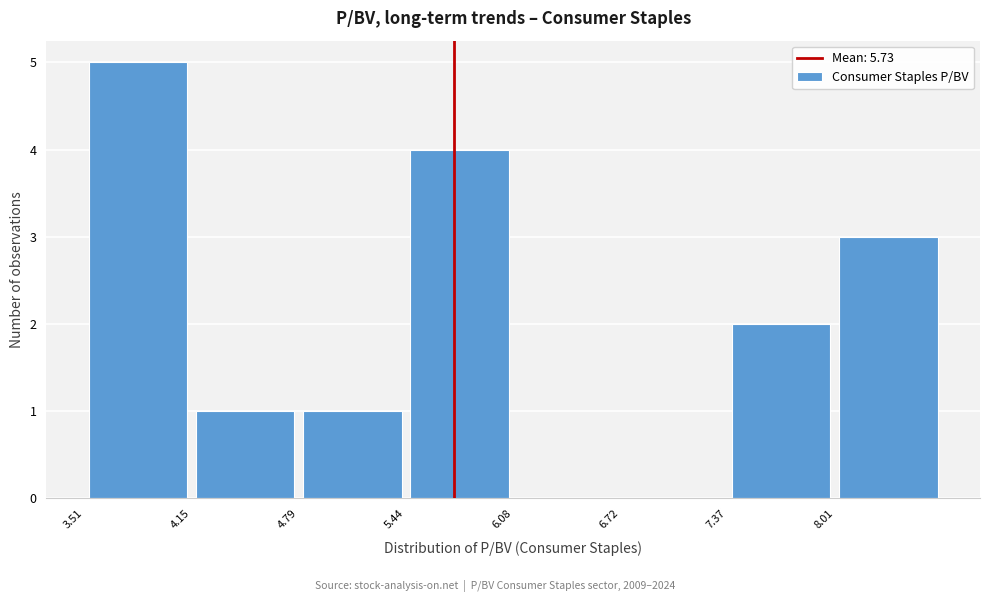

Over which range of the x-axis is the bar tallest?

3.5 to 4.2